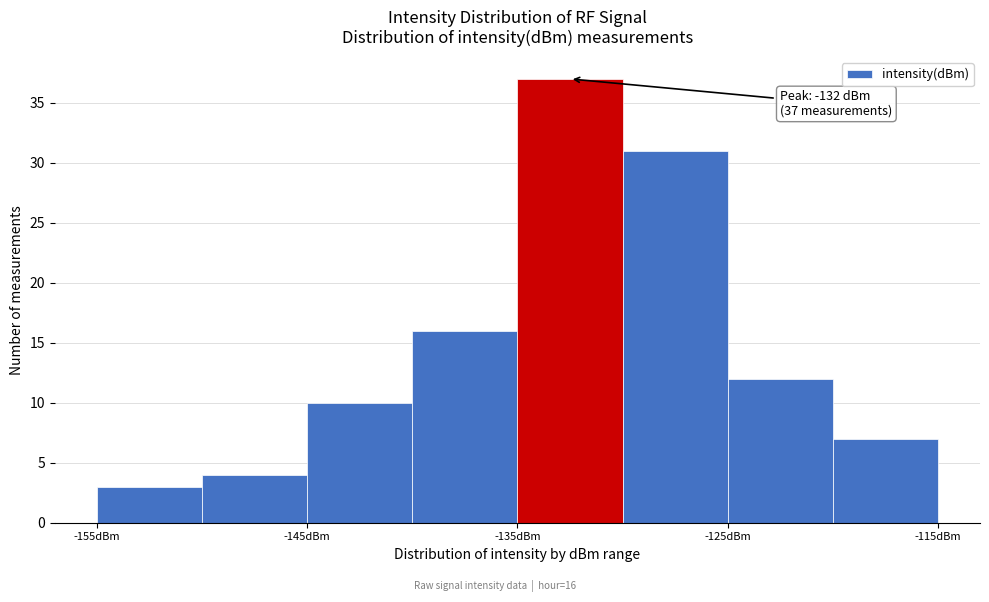

Over which range of the x-axis is the bar tallest?

-135 to -130